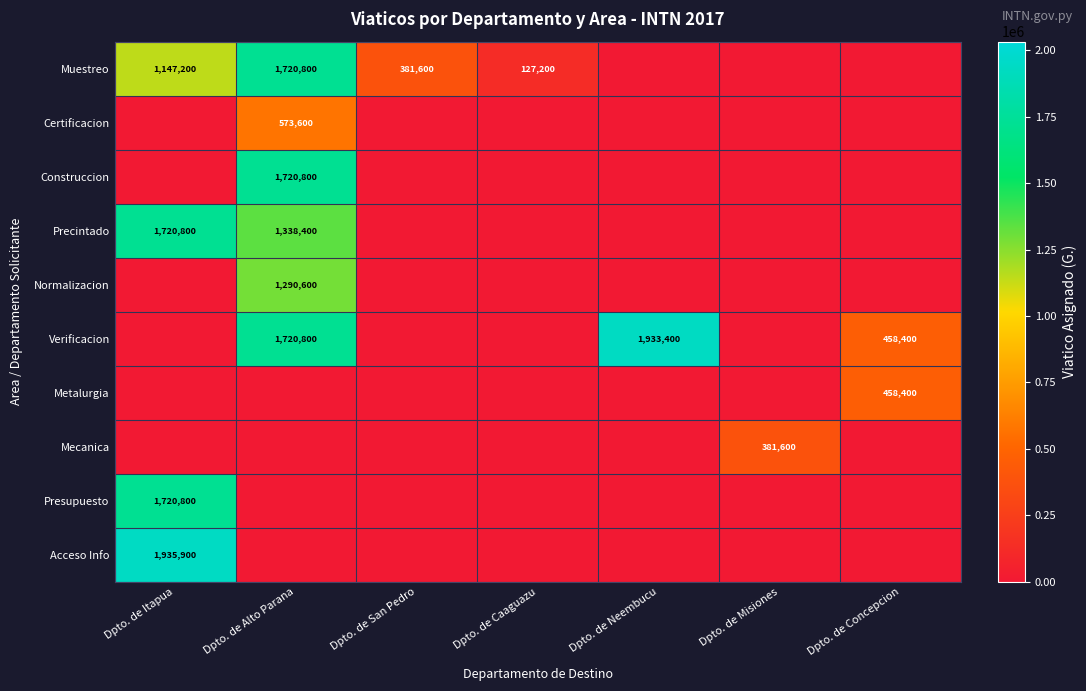

The Muestreo series shows 3057074 at Dpto. de Alto Parana. True or false?

False